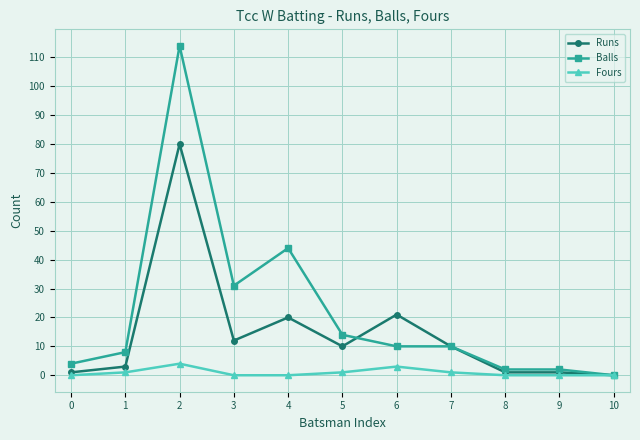

Which series has the largest range (max minus min)?

Balls